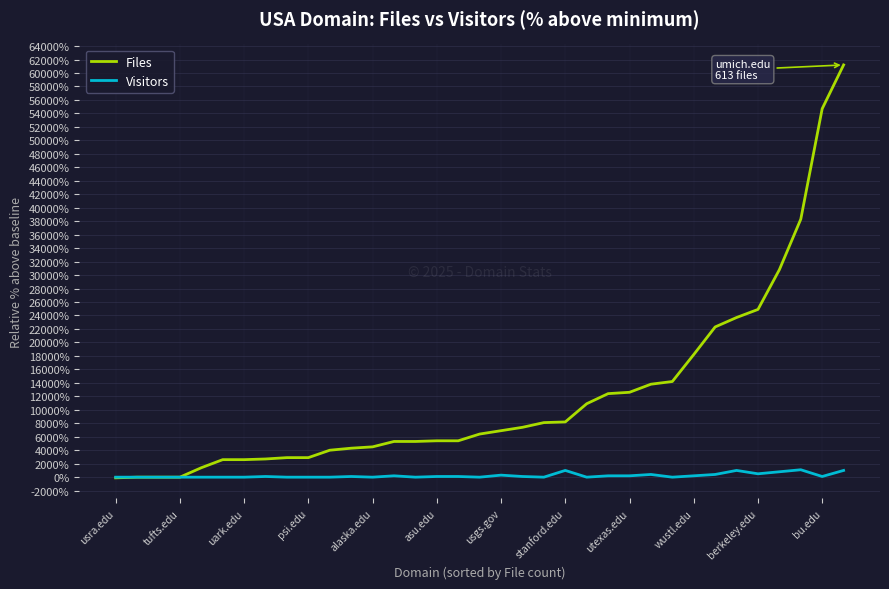

What is the greatest value displayed?

61200